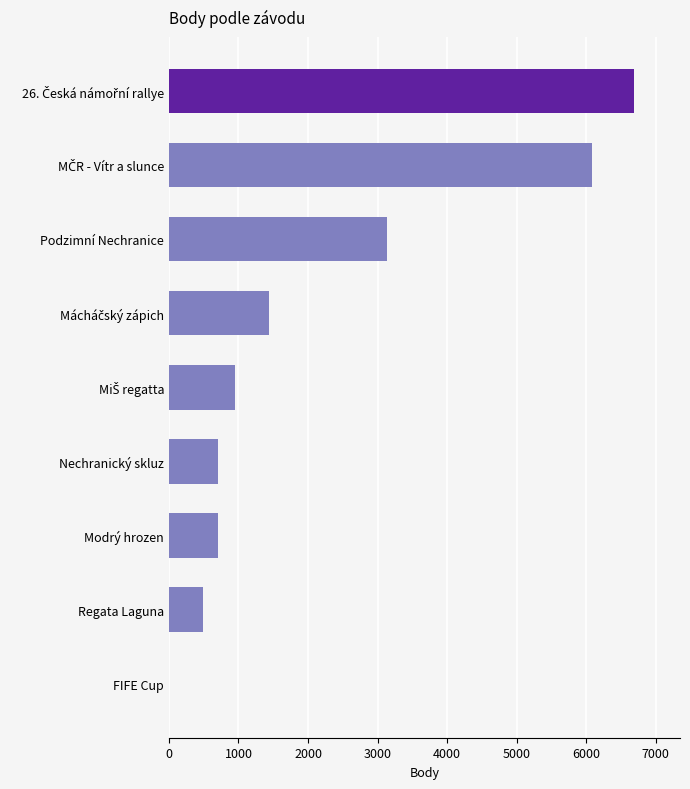

Is it true that the value at Regata Laguna is 486?

True